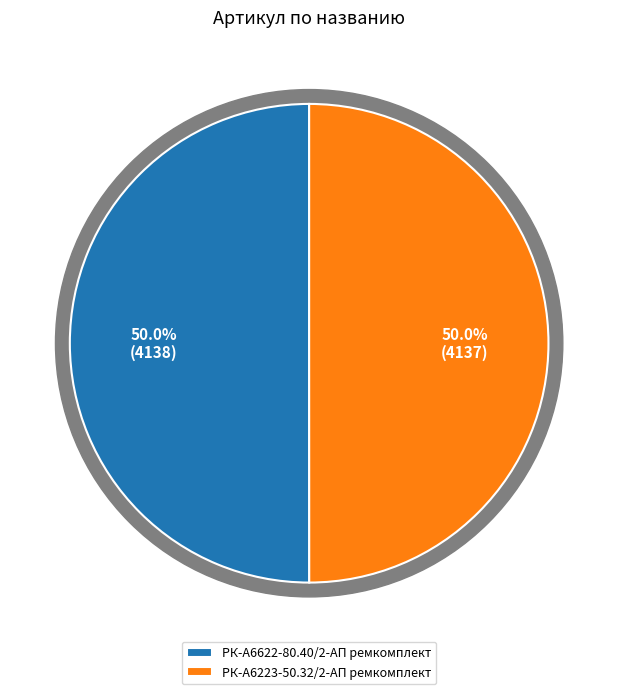

Rank the categories by value from lowest to highest.

РК-А6223-50.32/2-АП ремкомплект, РК-А6622-80.40/2-АП ремкомплект